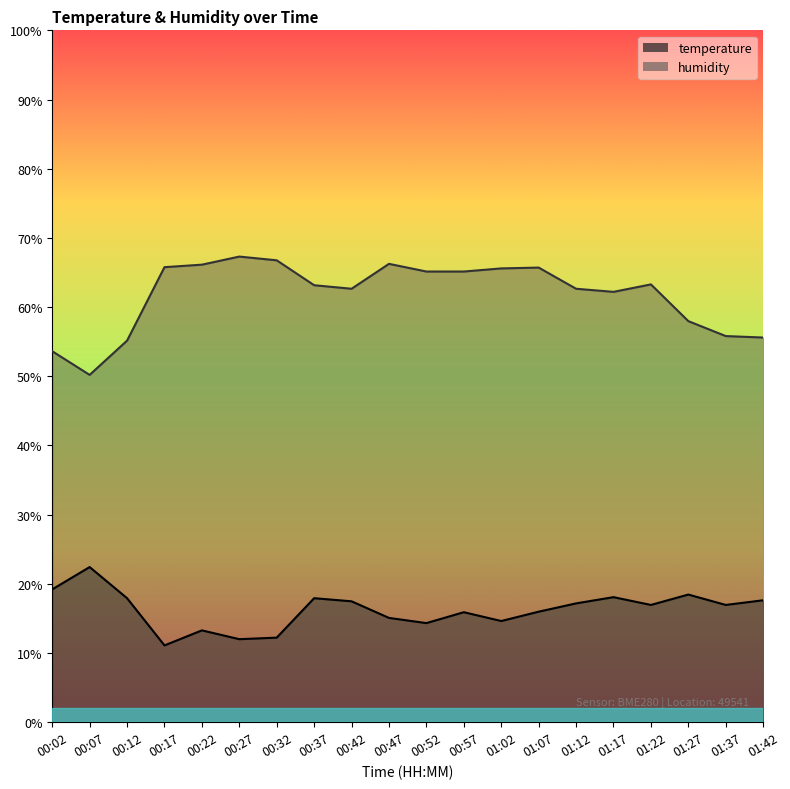

What position from the right is 01:27?

3